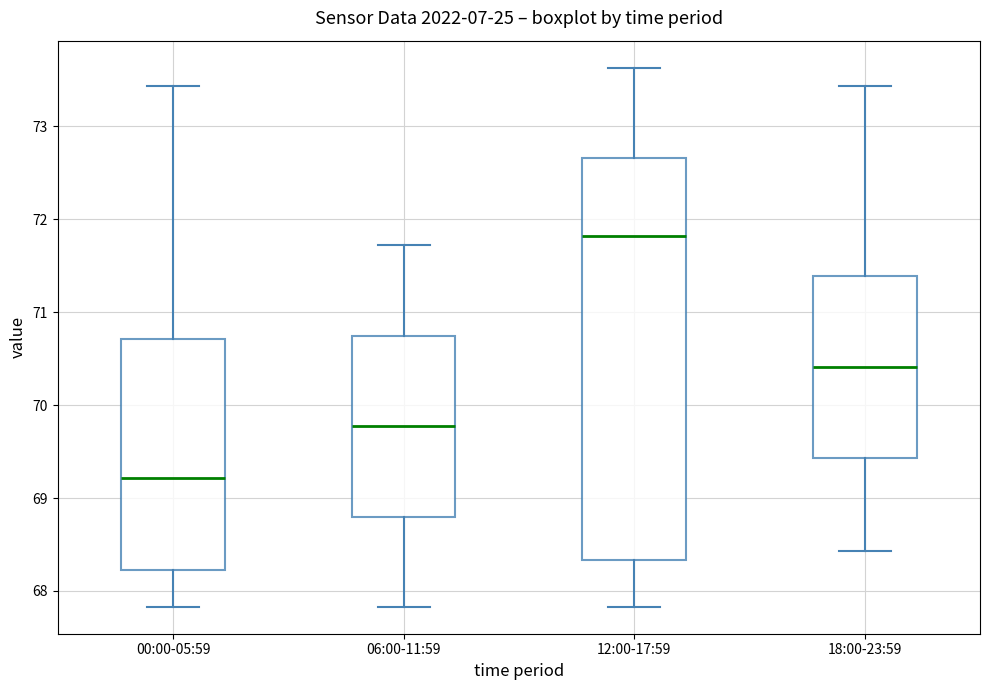

Comparing the boxes themselves (not the whiskers), which one is the tallest?

12:00-17:59